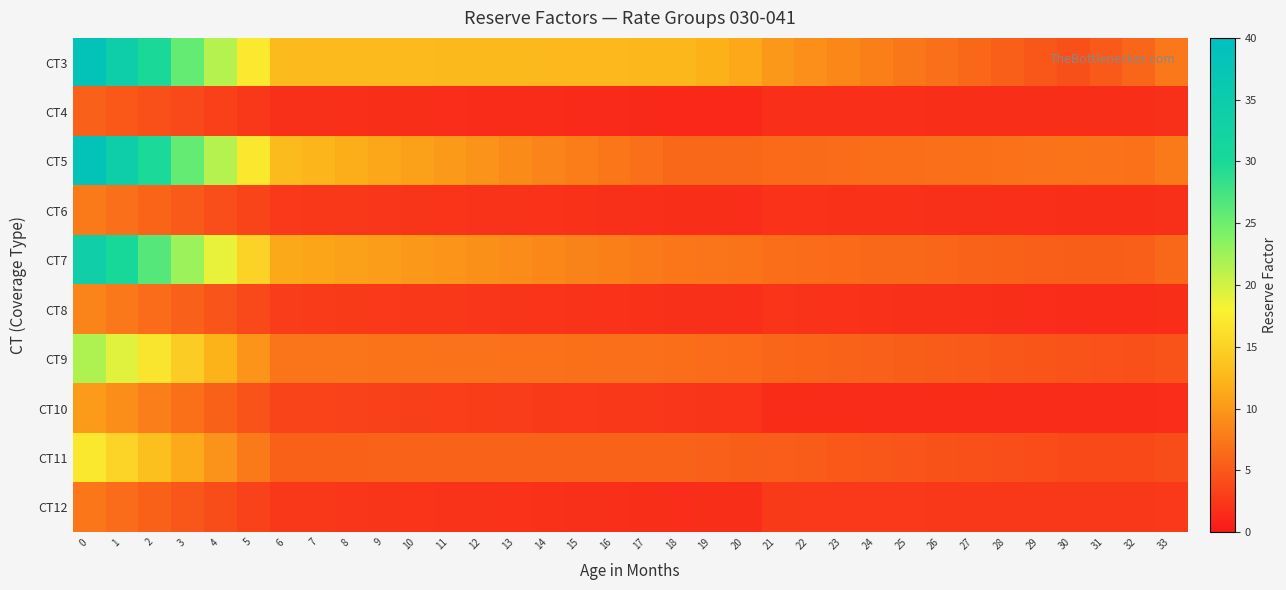

Count the number of data series in this chart.

10